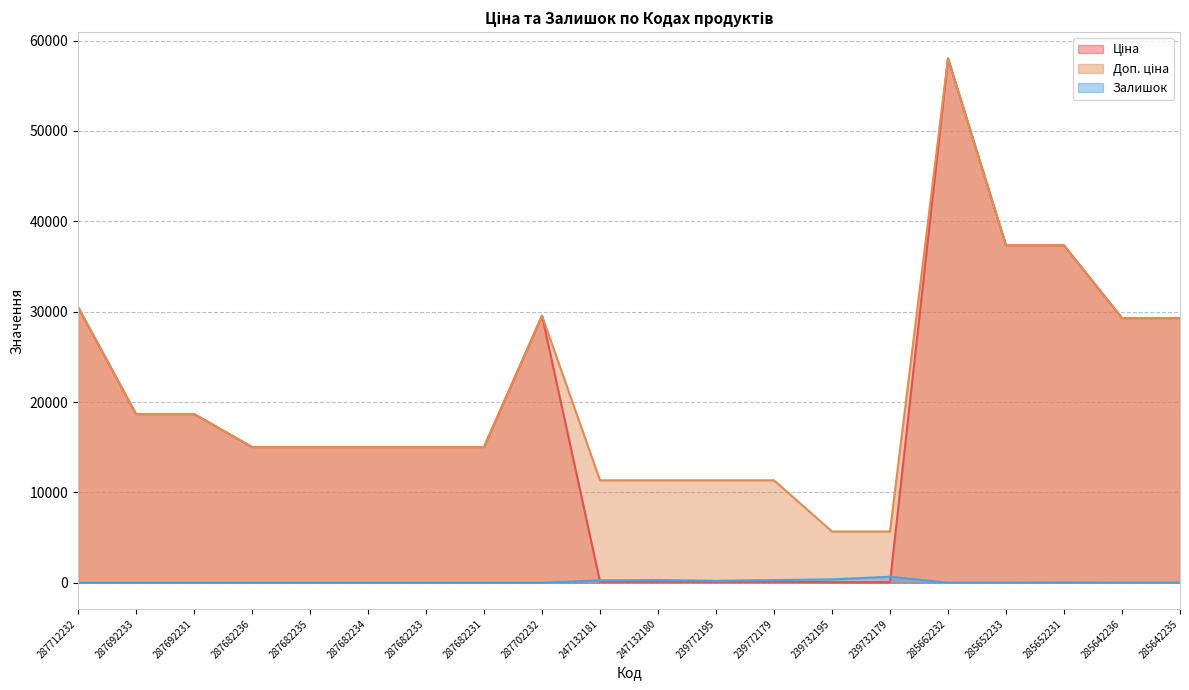

What are all the series names shown in the legend?

Ціна, Доп. ціна, Залишок